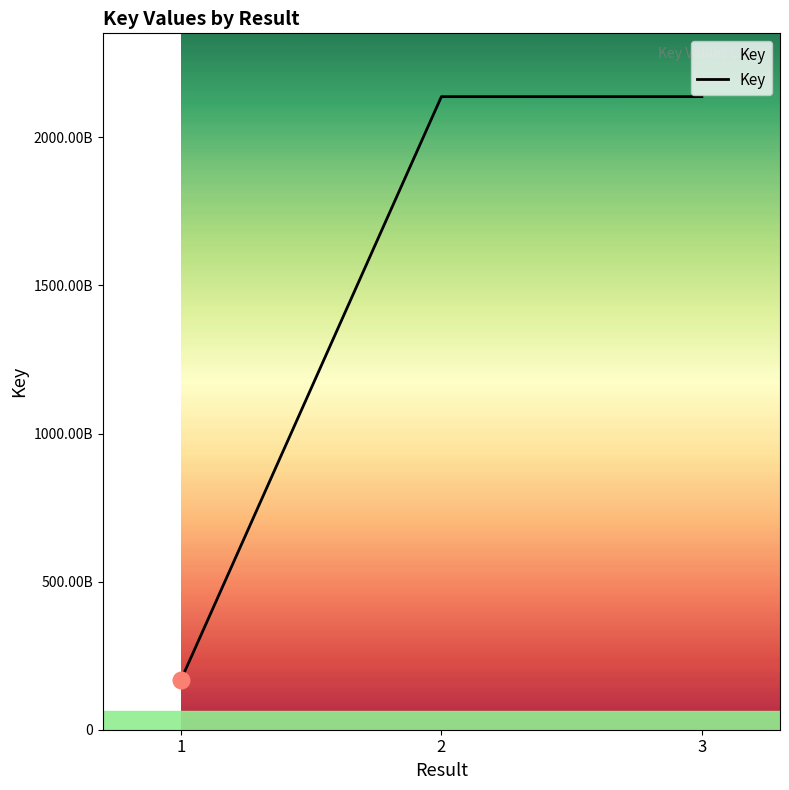

Reading left to right, extract all data points from this chart.

167756999	2137657242	2137694673